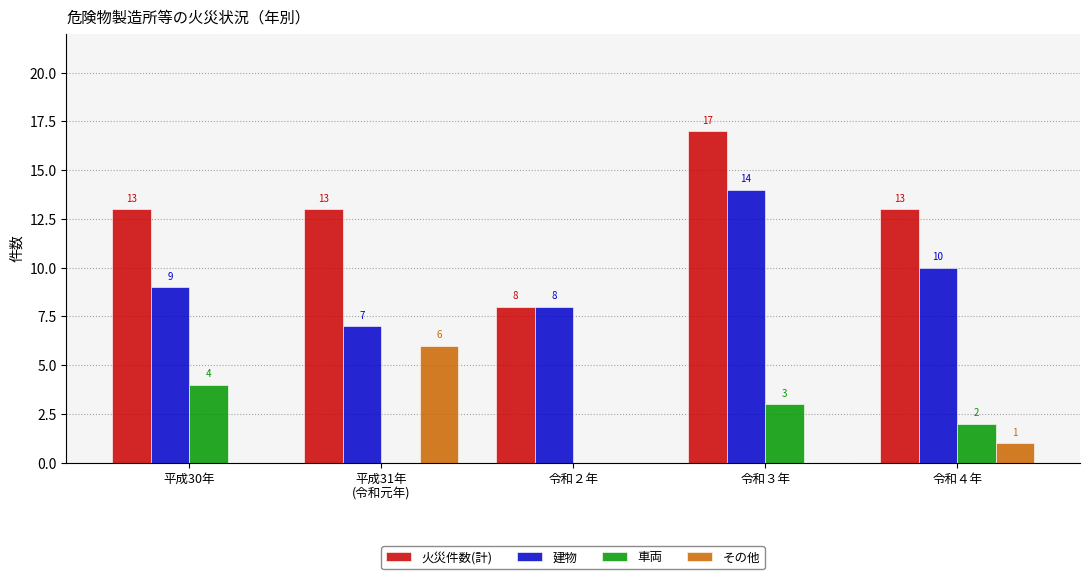

Is the value of 建物 at 令和４年 greater than the value of 車両 at 令和３年?

Yes